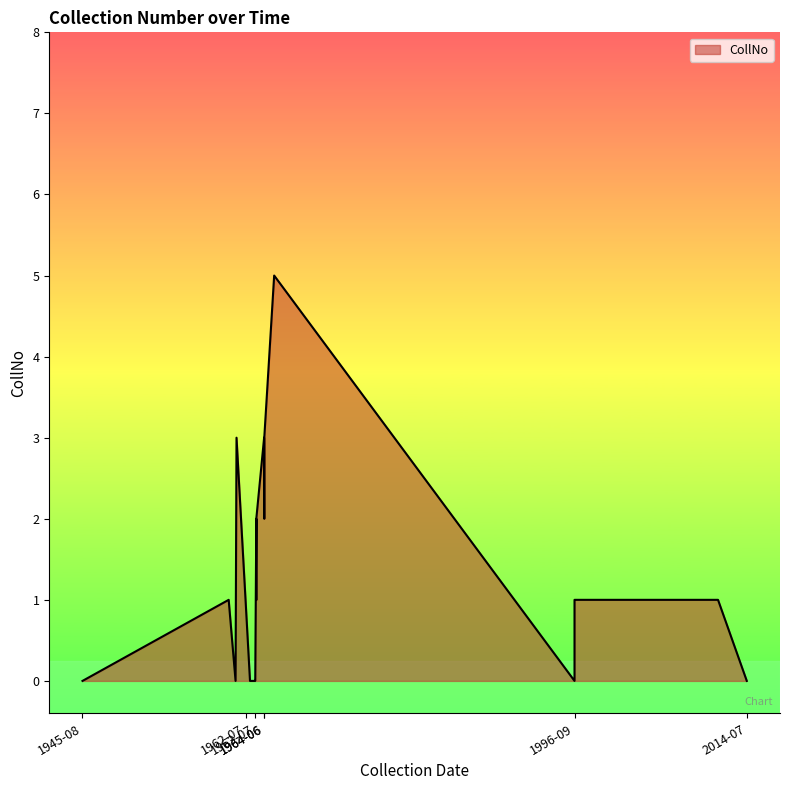

Which category has the lowest value across all series?

1963-07-18